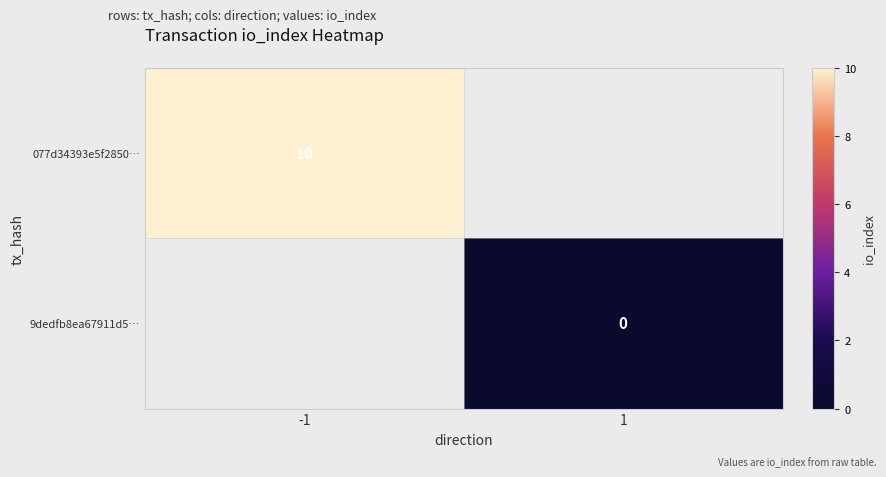

Is the value of 077d34393e5f2850… at -1 greater than the value of 9dedfb8ea67911d5… at 1?

Yes